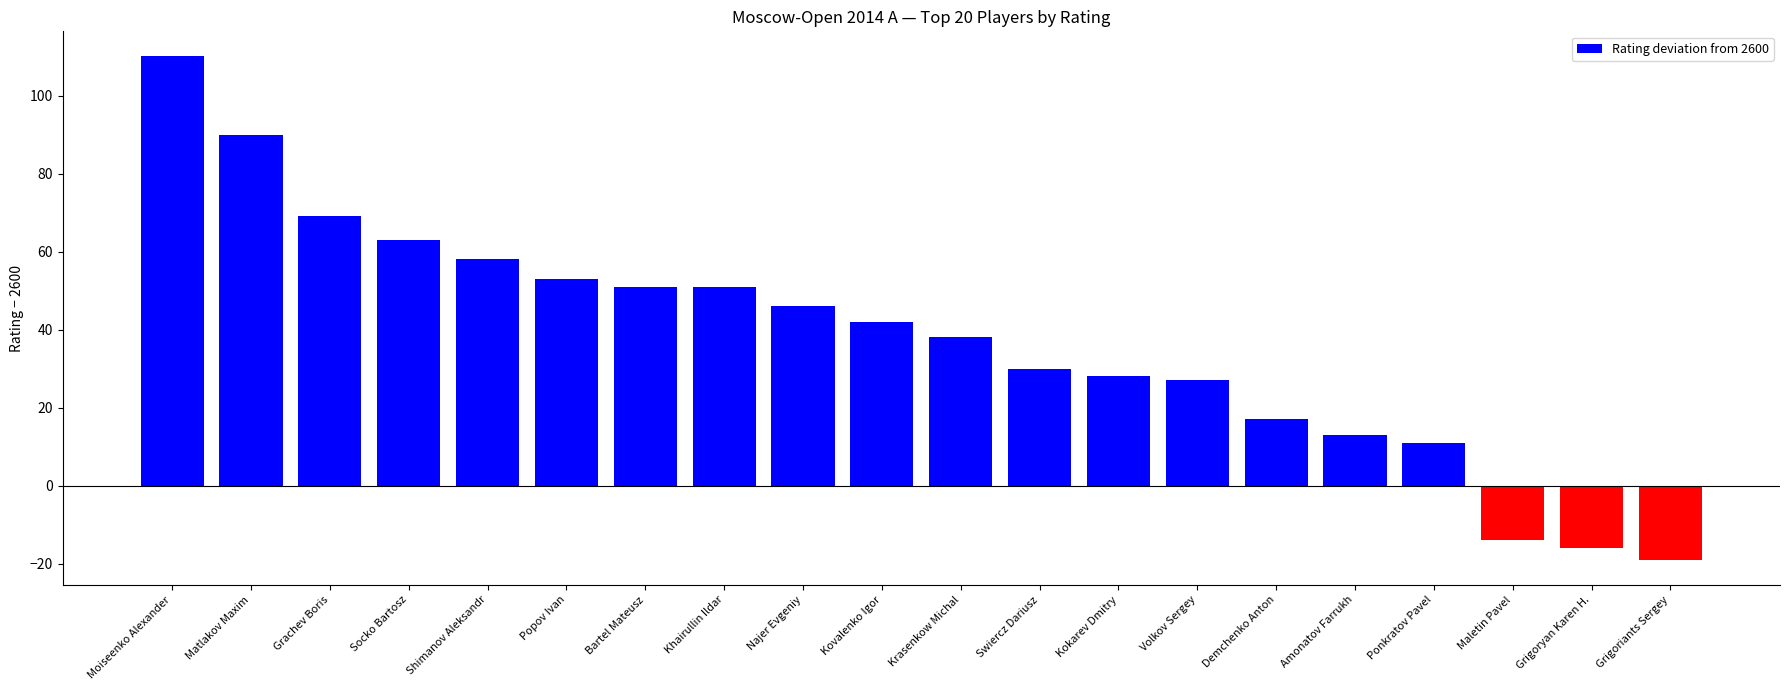

What is the minimum value shown in the chart?

-19